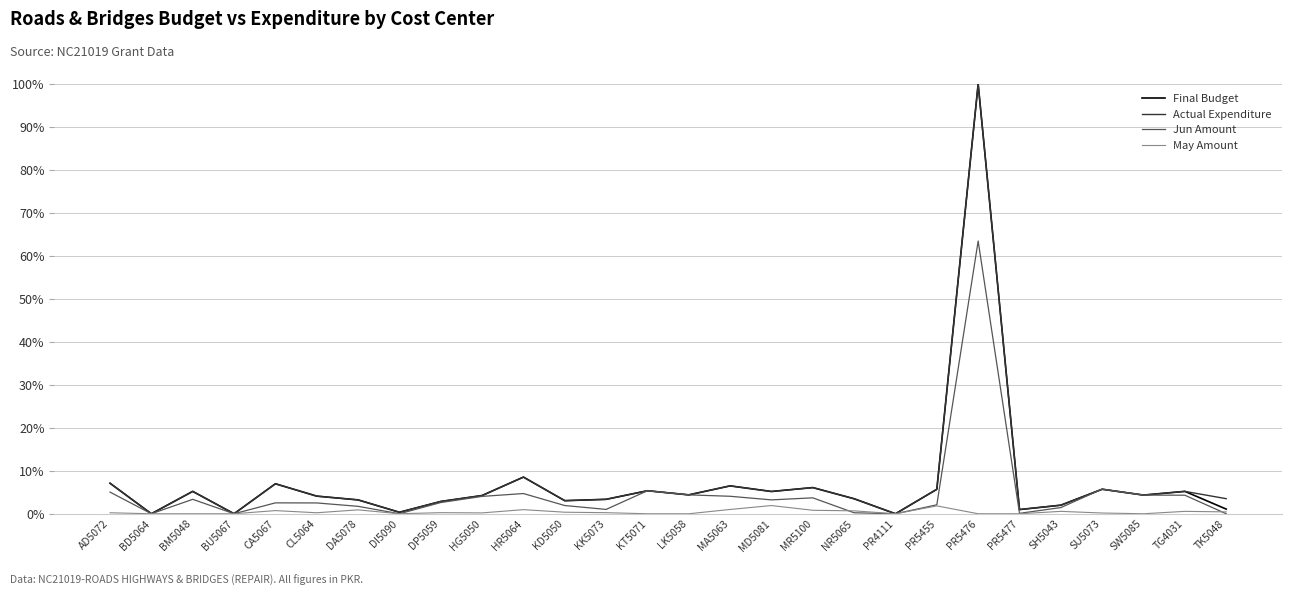

What is the average value of the Actual Expenditure series?

7.4